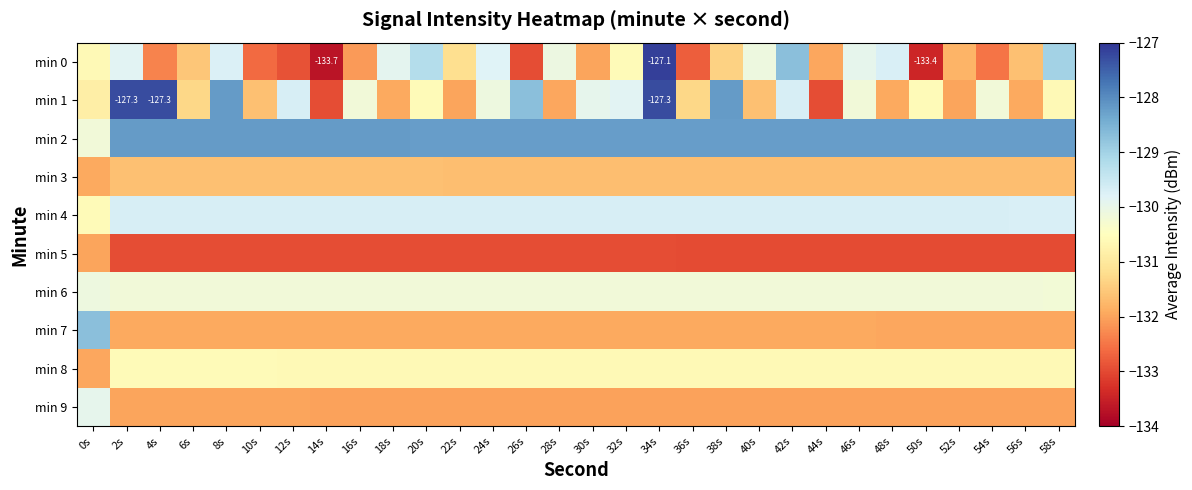

Which series has the largest total across all categories?

min 2